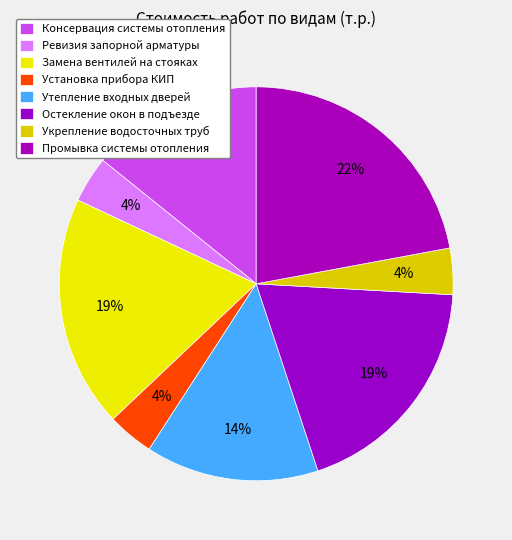

Is Замена вентилей на стояках the majority of the pie?

No